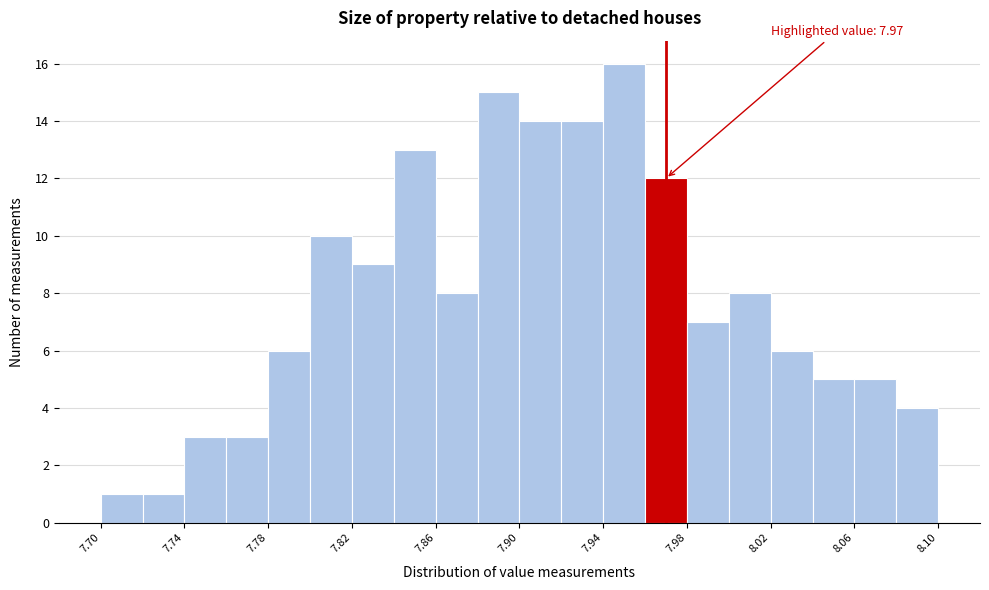

Over which range of the x-axis is the bar tallest?

7.94 to 7.96